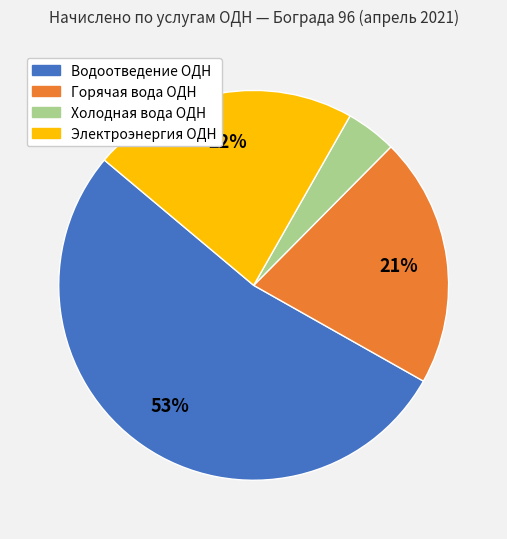

Combined, do Электроэнергия ОДН and Холодная вода ОДН account for over 50%?

No